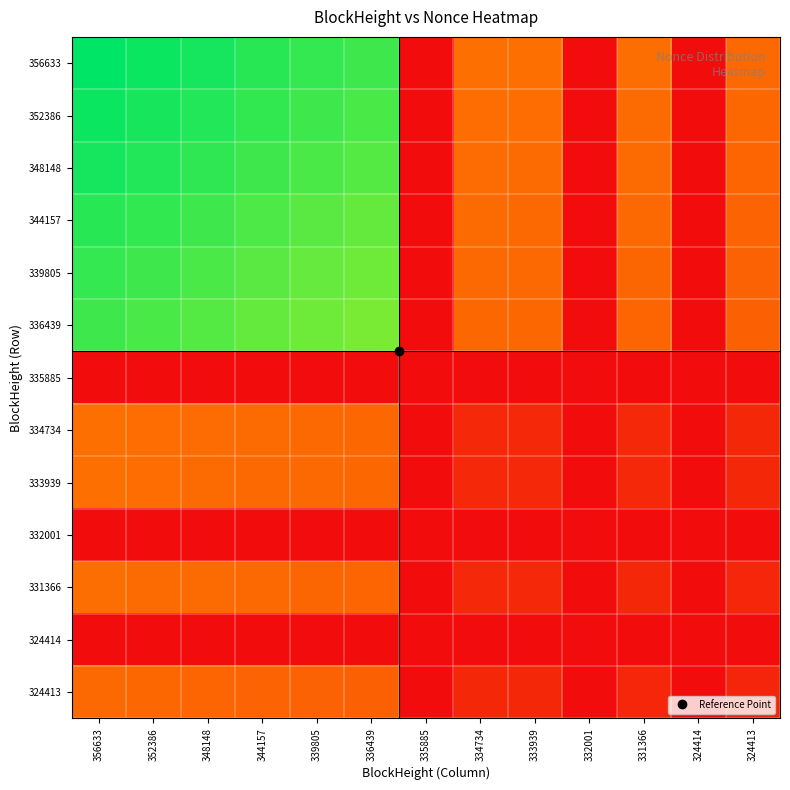

Reading left to right, extract all data points from this chart.

356633: 356633=1.0	352386=1.0	348148=1.0	344157=0.9	339805=0.9	336439=0.9	335885=0.0	334734=0.3	333939=0.3	332001=0.0	331366=0.3	324414=0.0	324413=0.3
352386: 356633=1.0	352386=1.0	348148=1.0	344157=0.9	339805=0.9	336439=0.9	335885=0.0	334734=0.3	333939=0.3	332001=0.0	331366=0.3	324414=0.0	324413=0.3
348148: 356633=1.0	352386=1.0	348148=0.9	344157=0.9	339805=0.9	336439=0.9	335885=0.0	334734=0.3	333939=0.3	332001=0.0	331366=0.3	324414=0.0	324413=0.3
344157: 356633=0.9	352386=0.9	348148=0.9	344157=0.9	339805=0.9	336439=0.9	335885=0.0	334734=0.3	333939=0.3	332001=0.0	331366=0.3	324414=0.0	324413=0.3
339805: 356633=0.9	352386=0.9	348148=0.9	344157=0.9	339805=0.9	336439=0.9	335885=0.0	334734=0.3	333939=0.3	332001=0.0	331366=0.3	324414=0.0	324413=0.2
336439: 356633=0.9	352386=0.9	348148=0.9	344157=0.9	339805=0.9	336439=0.8	335885=0.0	334734=0.3	333939=0.3	332001=0.0	331366=0.3	324414=0.0	324413=0.2
335885: 356633=0.0	352386=0.0	348148=0.0	344157=0.0	339805=0.0	336439=0.0	335885=0.0	334734=0.0	333939=0.0	332001=0.0	331366=0.0	324414=0.0	324413=0.0
334734: 356633=0.3	352386=0.3	348148=0.3	344157=0.3	339805=0.3	336439=0.3	335885=0.0	334734=0.1	333939=0.1	332001=0.0	331366=0.1	324414=0.0	324413=0.1
333939: 356633=0.3	352386=0.3	348148=0.3	344157=0.3	339805=0.3	336439=0.3	335885=0.0	334734=0.1	333939=0.1	332001=0.0	331366=0.1	324414=0.0	324413=0.1
332001: 356633=0.0	352386=0.0	348148=0.0	344157=0.0	339805=0.0	336439=0.0	335885=0.0	334734=0.0	333939=0.0	332001=0.0	331366=0.0	324414=0.0	324413=0.0
331366: 356633=0.3	352386=0.3	348148=0.3	344157=0.3	339805=0.3	336439=0.3	335885=0.0	334734=0.1	333939=0.1	332001=0.0	331366=0.1	324414=0.0	324413=0.1
324414: 356633=0.0	352386=0.0	348148=0.0	344157=0.0	339805=0.0	336439=0.0	335885=0.0	334734=0.0	333939=0.0	332001=0.0	331366=0.0	324414=0.0	324413=0.0
324413: 356633=0.3	352386=0.3	348148=0.3	344157=0.3	339805=0.2	336439=0.2	335885=0.0	334734=0.1	333939=0.1	332001=0.0	331366=0.1	324414=0.0	324413=0.1